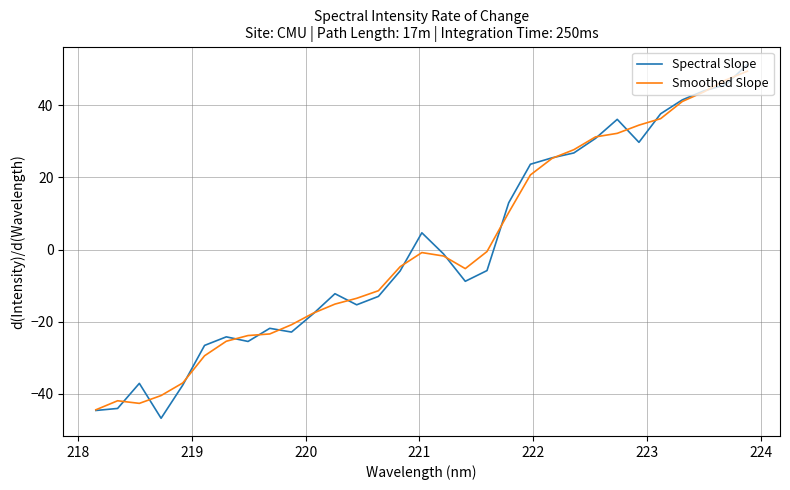

What is the greatest value displayed?

51.3